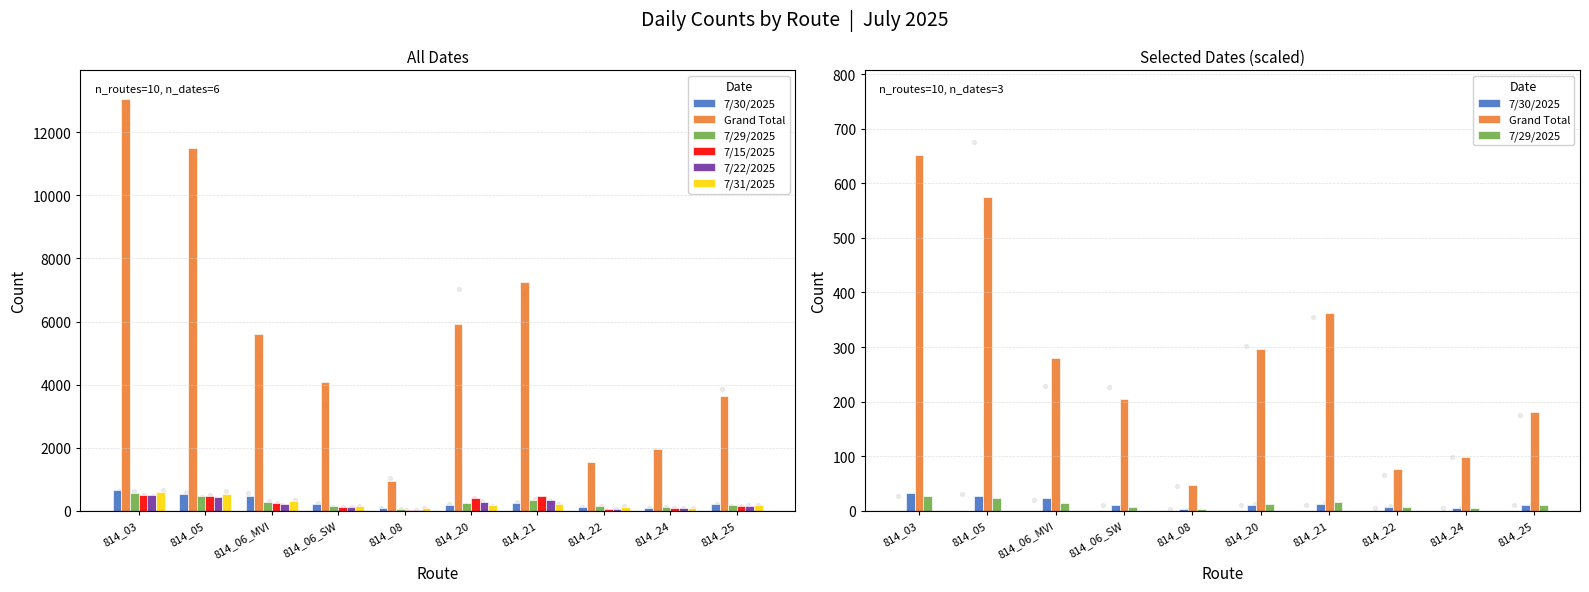

Is the value of 7/22/2025 at 814_06_SW greater than the value of Grand Total at 814_25?

No